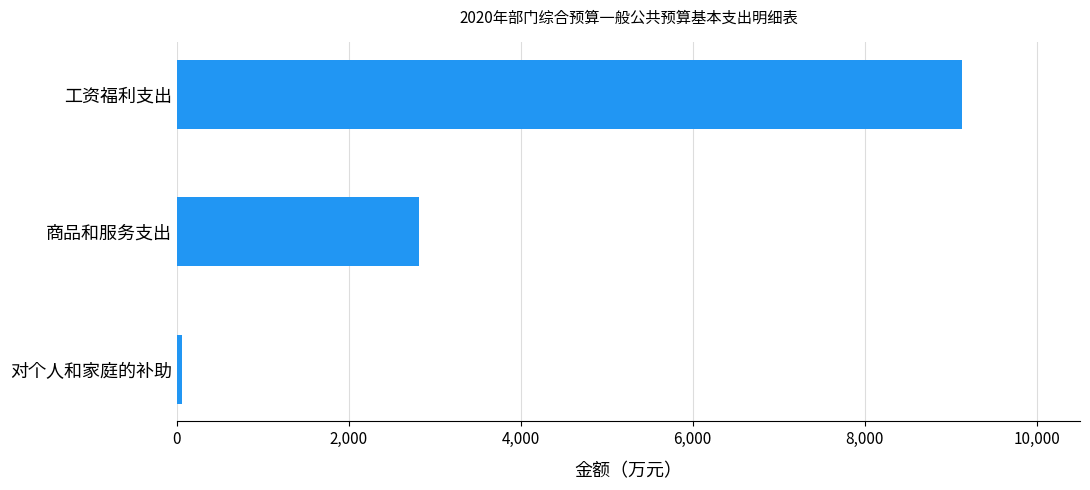

Where is the data nearest to the value 4596?

商品和服务支出